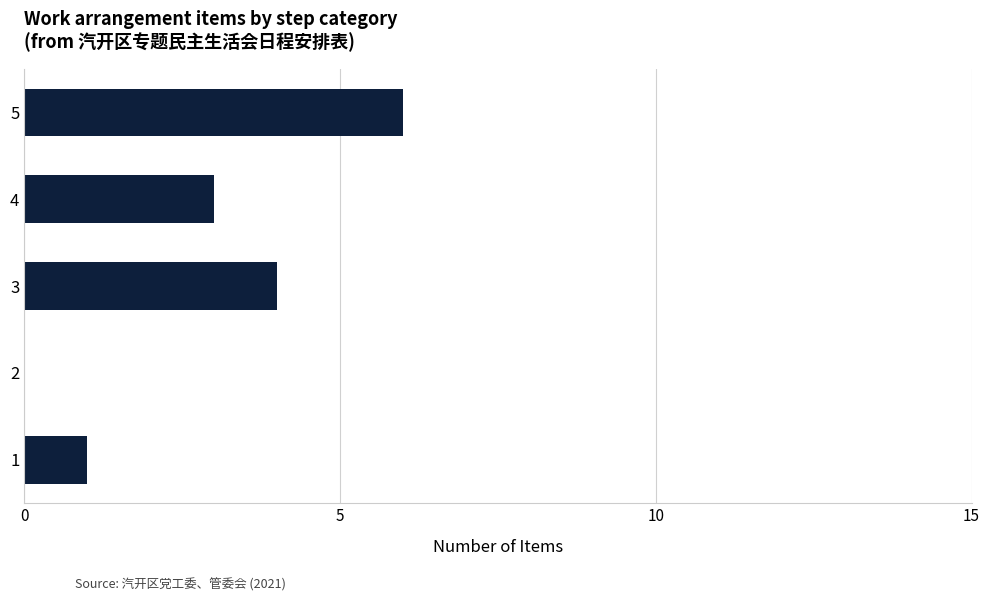

Which category has the highest value across all series?

5